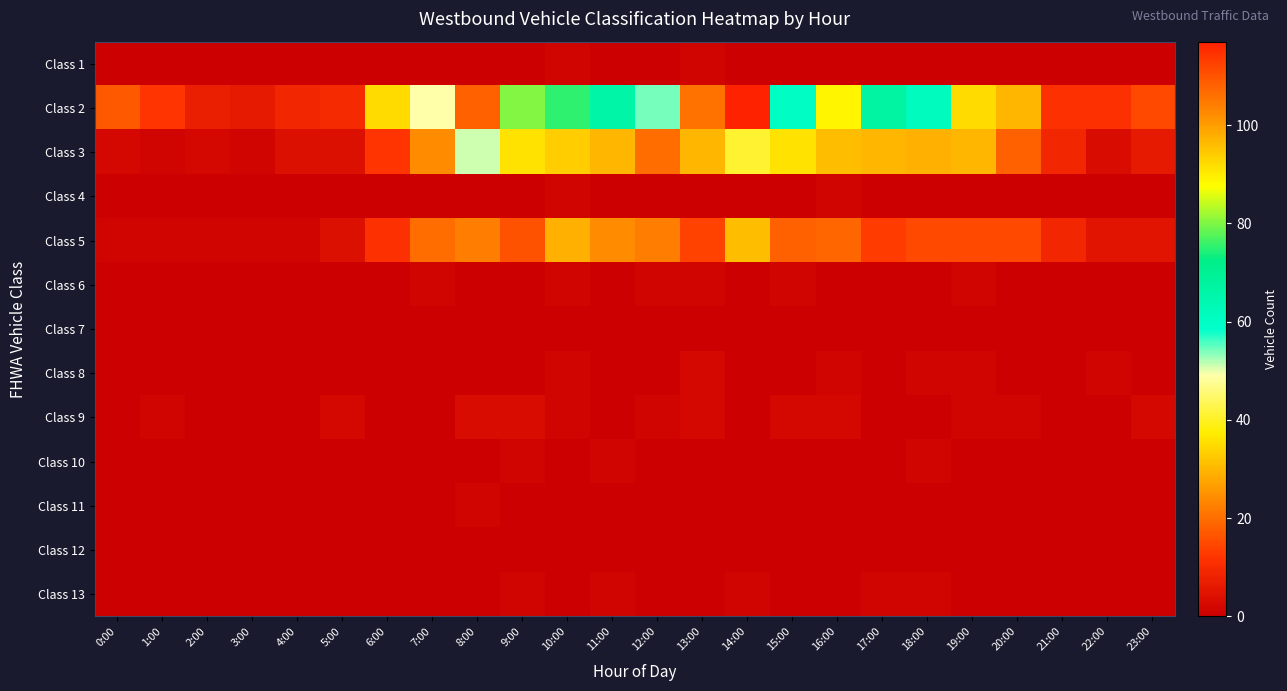

Rank the series by their maximum value, from highest to lowest.

Class 2, Class 3, Class 5, Class 9, Class 8, Class 1, Class 4, Class 6, Class 10, Class 11, Class 13, Class 7, Class 12